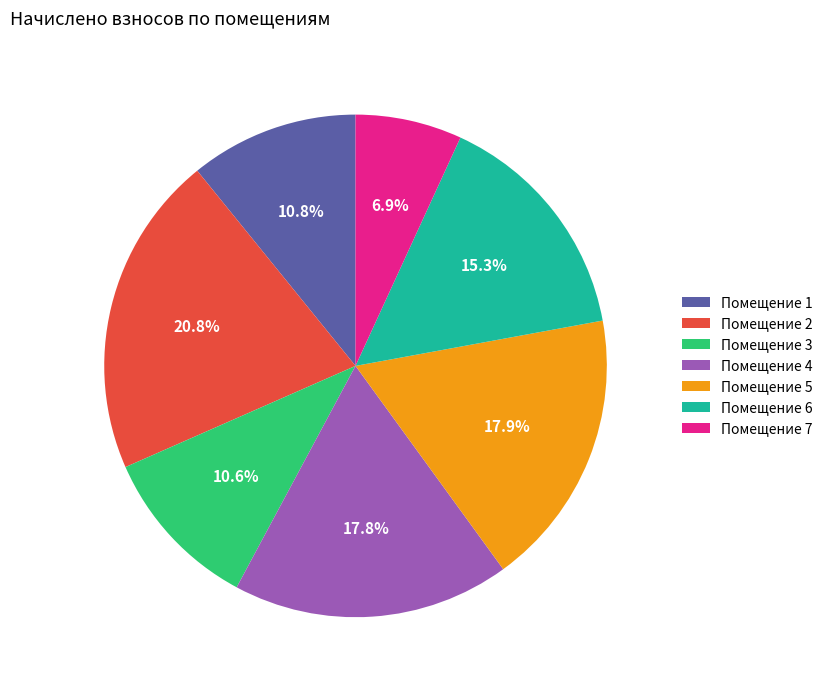

Approximately how many times larger is the value at Помещение 3 compared to Помещение 5?

0.6